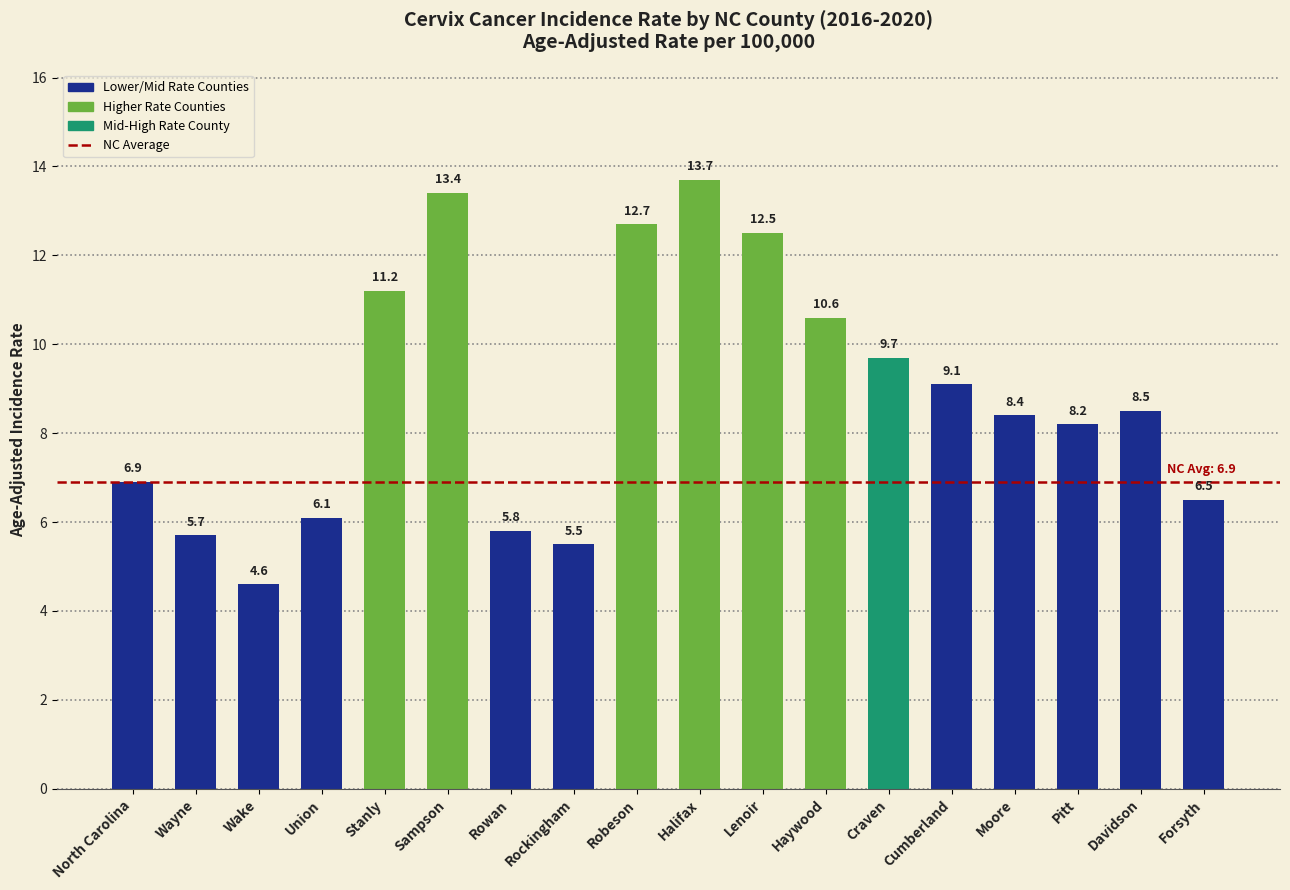

At which category does the chart reach its minimum across all series?

Wake